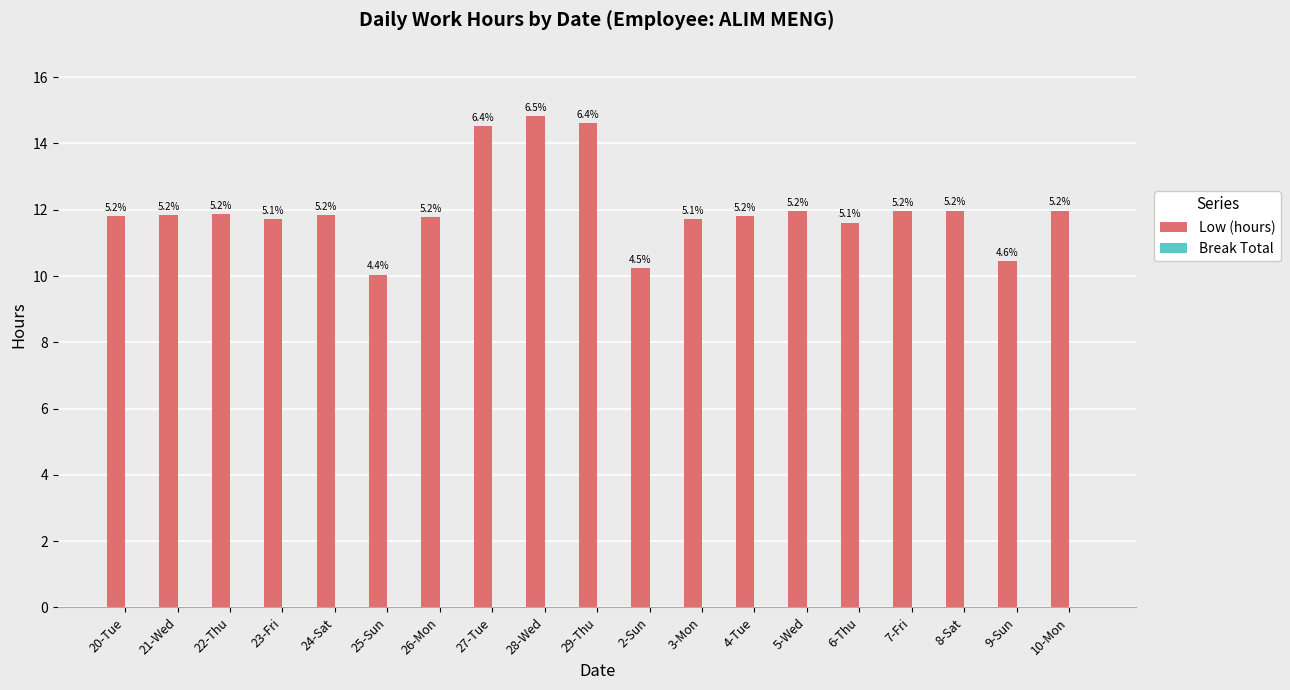

What is the label of the 9th bar from the right?

2-Sun